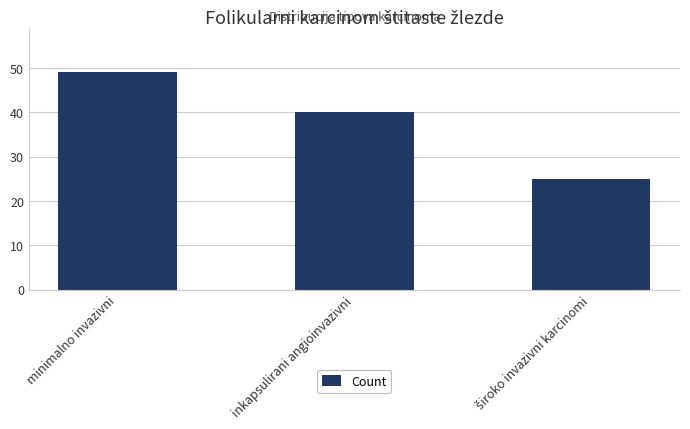

What is the change in value from minimalno invazivni to inkapsulirani angioinvazivni?

-9